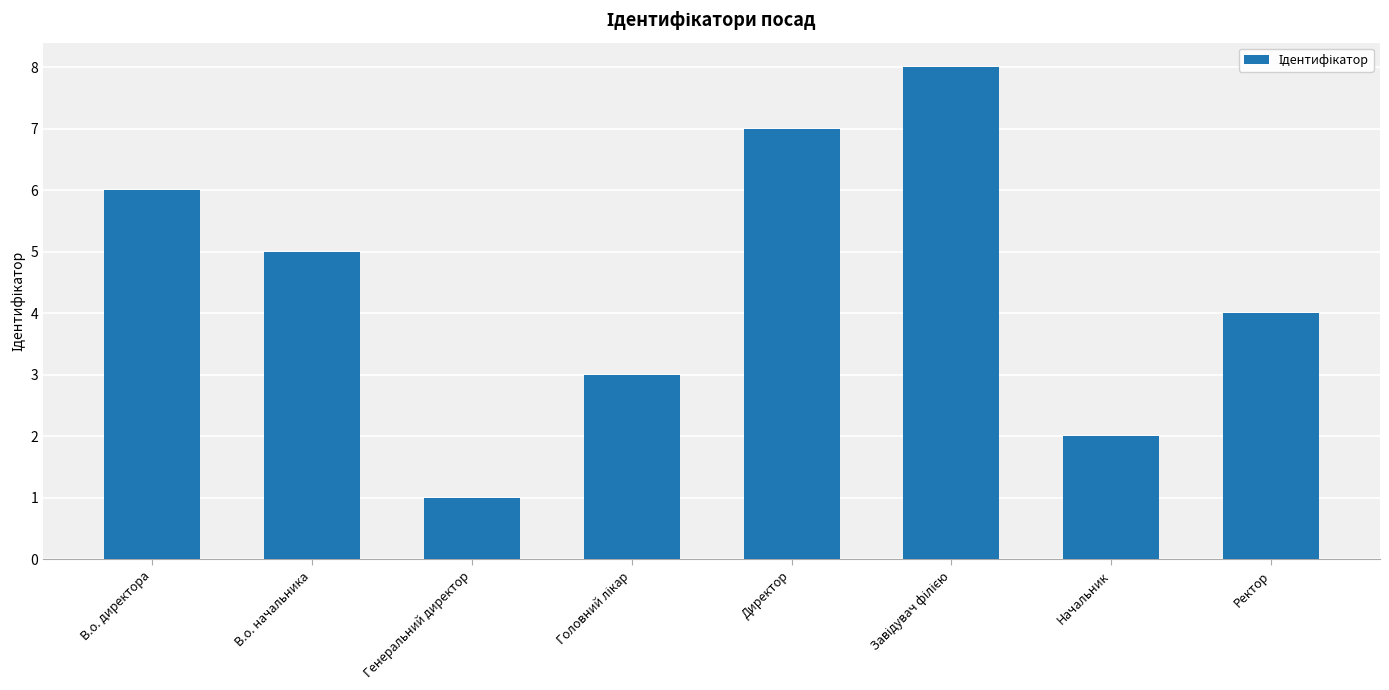

What is the difference between the maximum and second lowest values?

6